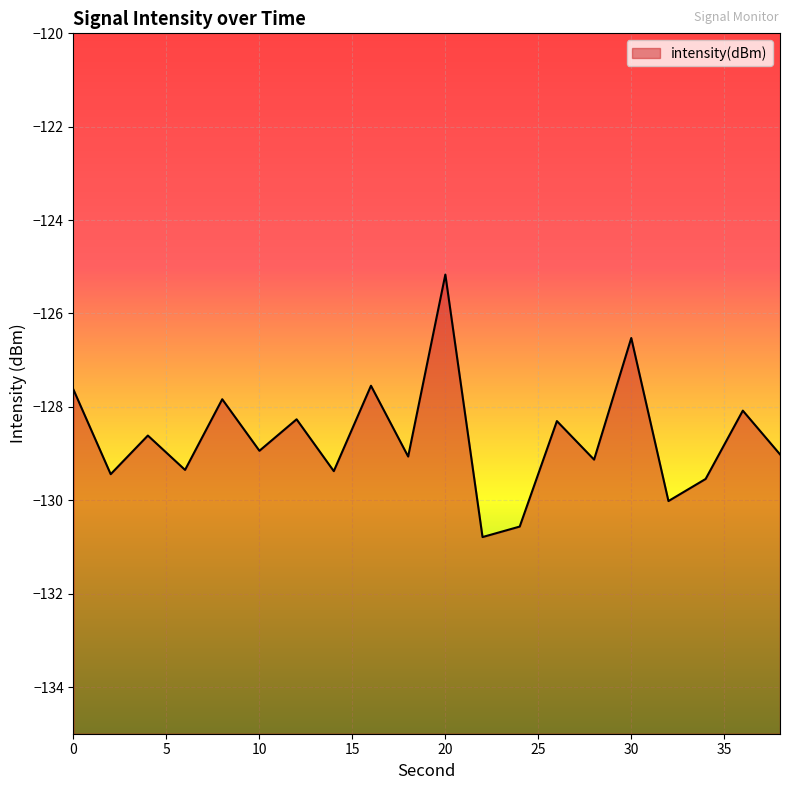

What is the value of the 14th point from the left?

-128.3